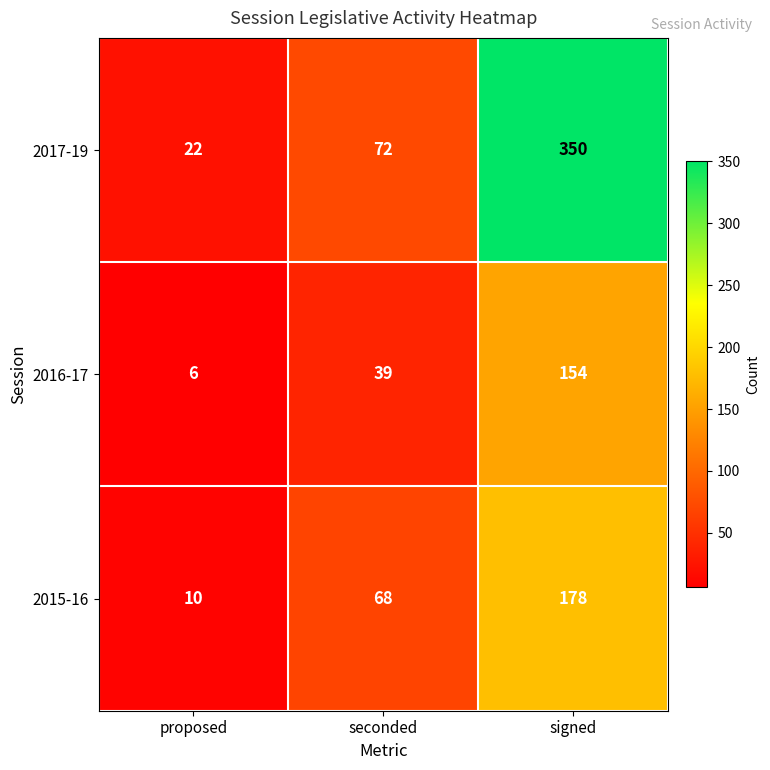

At which category does the chart reach its peak across all series?

signed